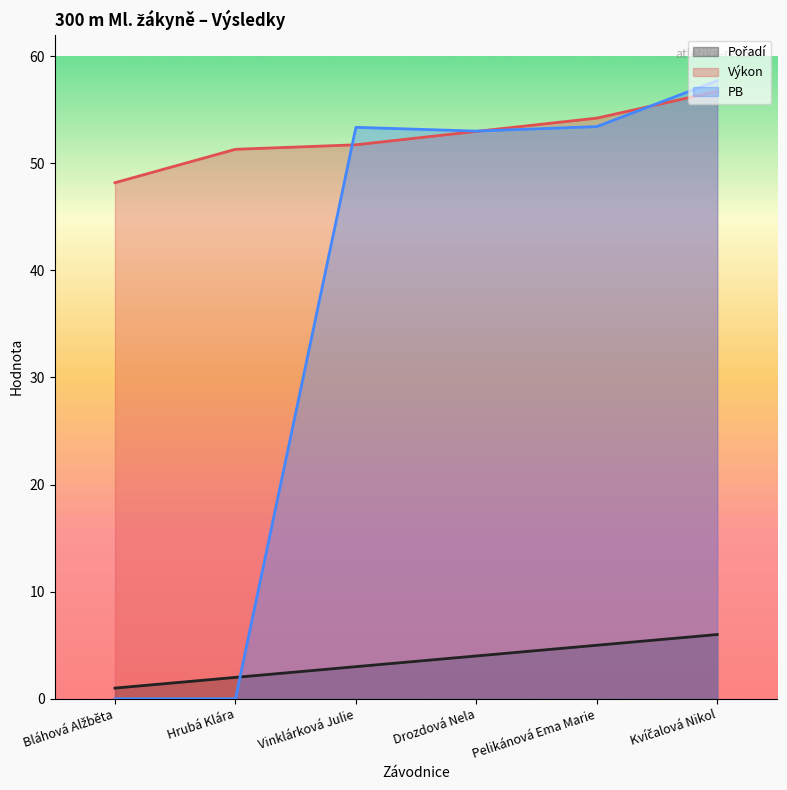

What is the label of the 6th point from the left?

Kvíčalová Nikol